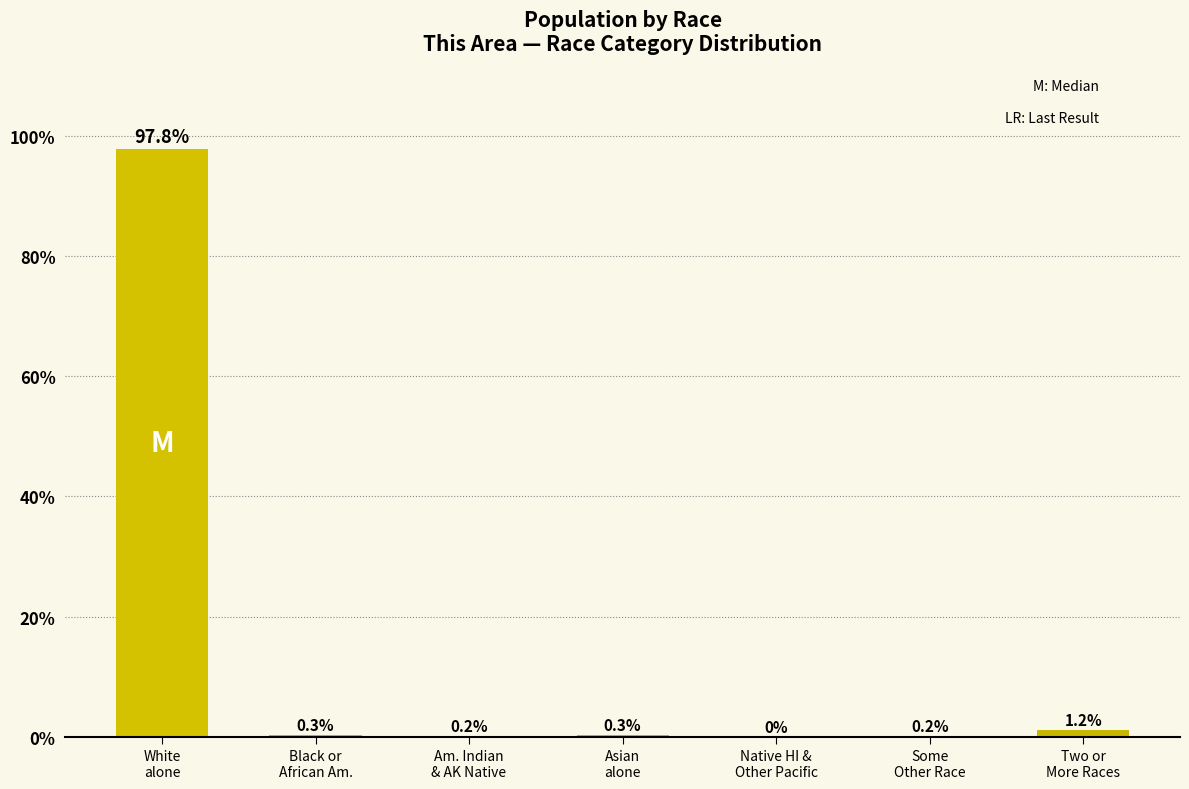

Between Black or
African Am. and Native HI &
Other Pacific, which is larger?

Black or
African Am.